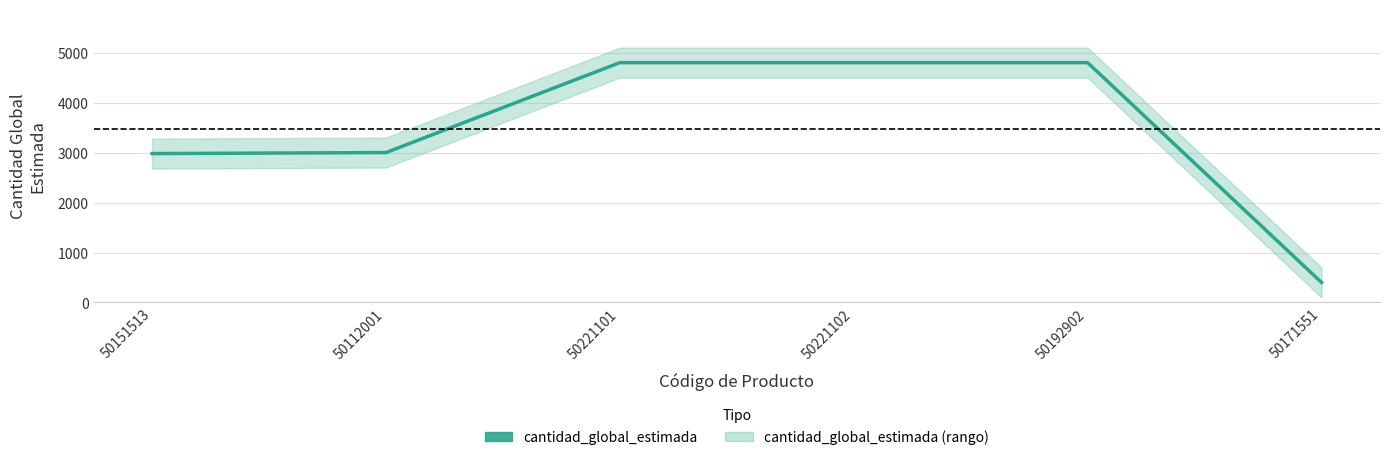

What is the label of the 5th point from the right?

50112001